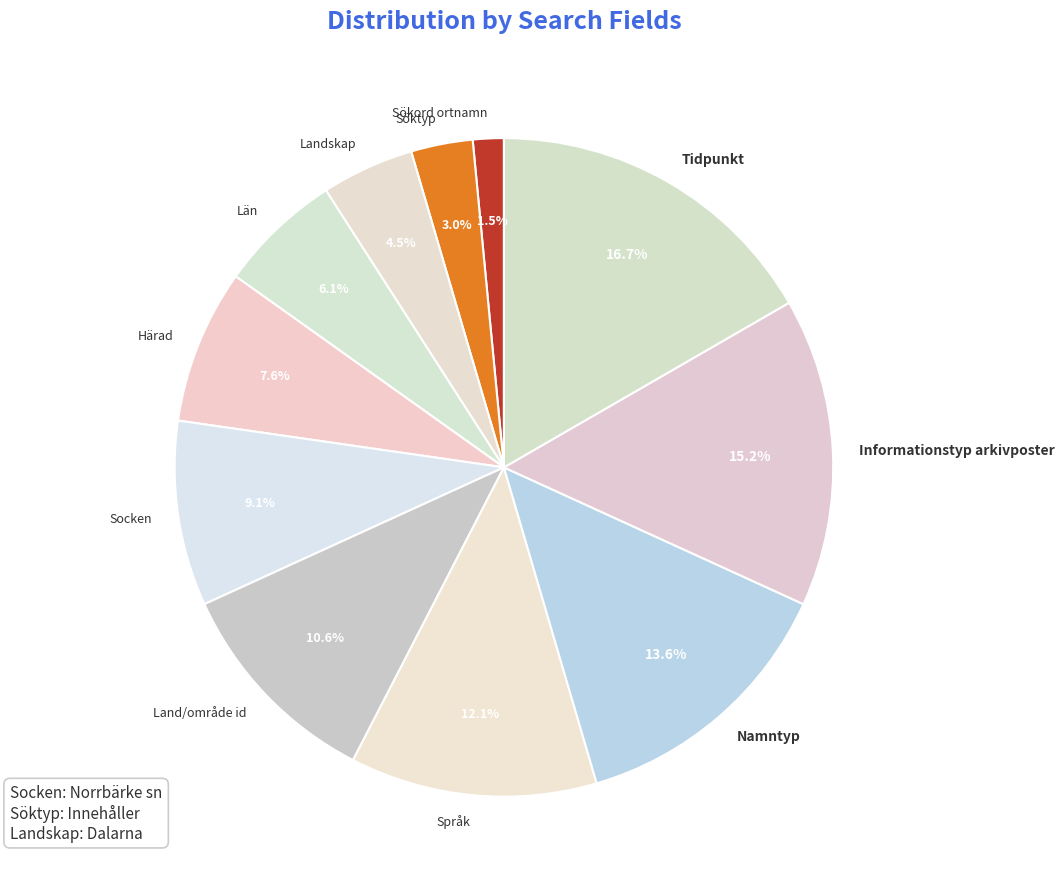

What portion of the pie excludes Län?

93.9%